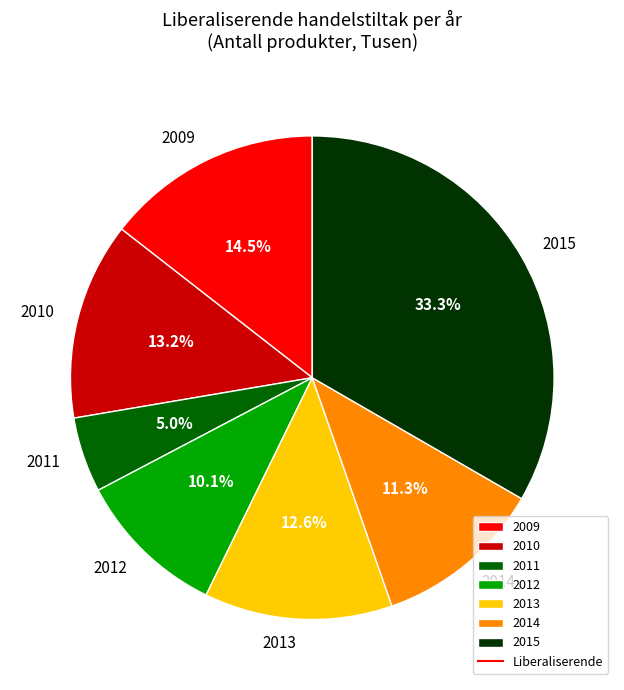

To the nearest percent, what is the difference between the largest and smallest slice percentages?

28%